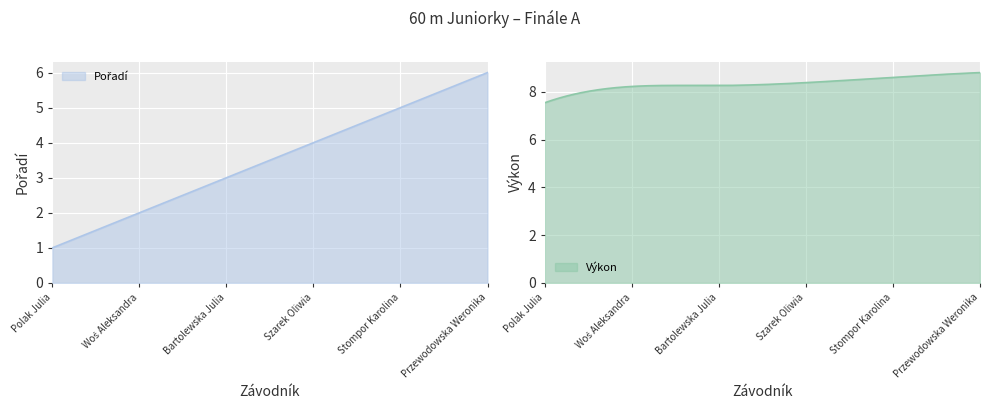

Which series has the widest spread of values?

Pořadí